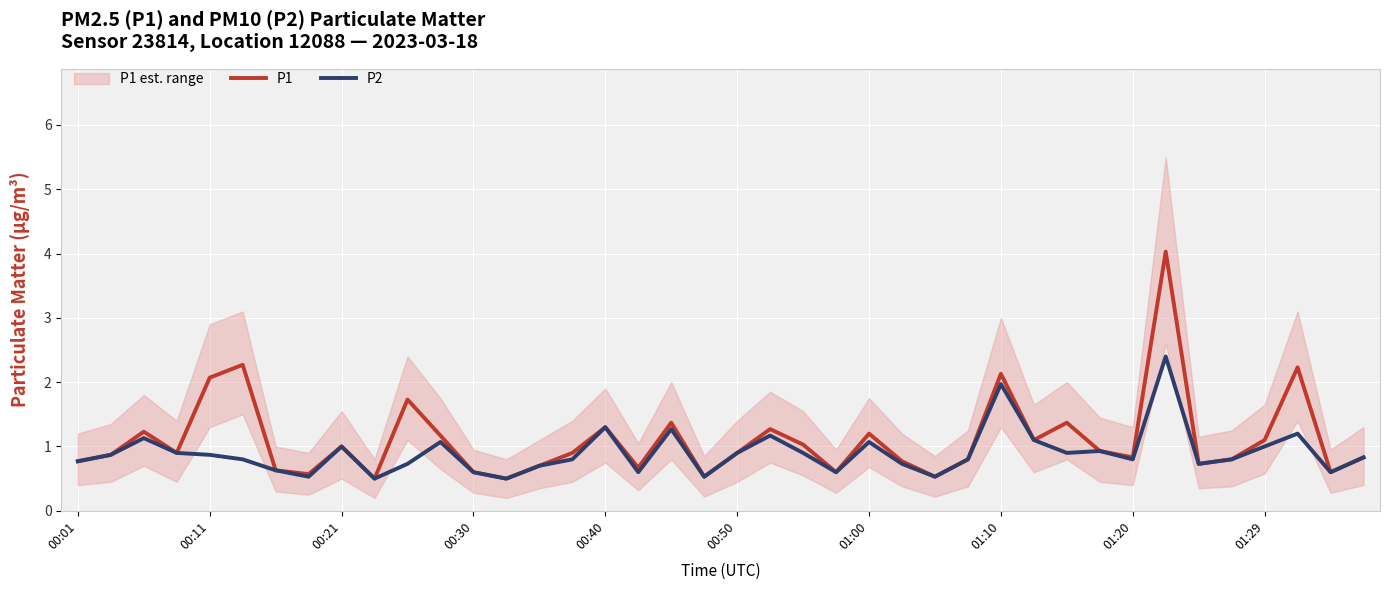

What is the maximum value shown in the chart?

4.0